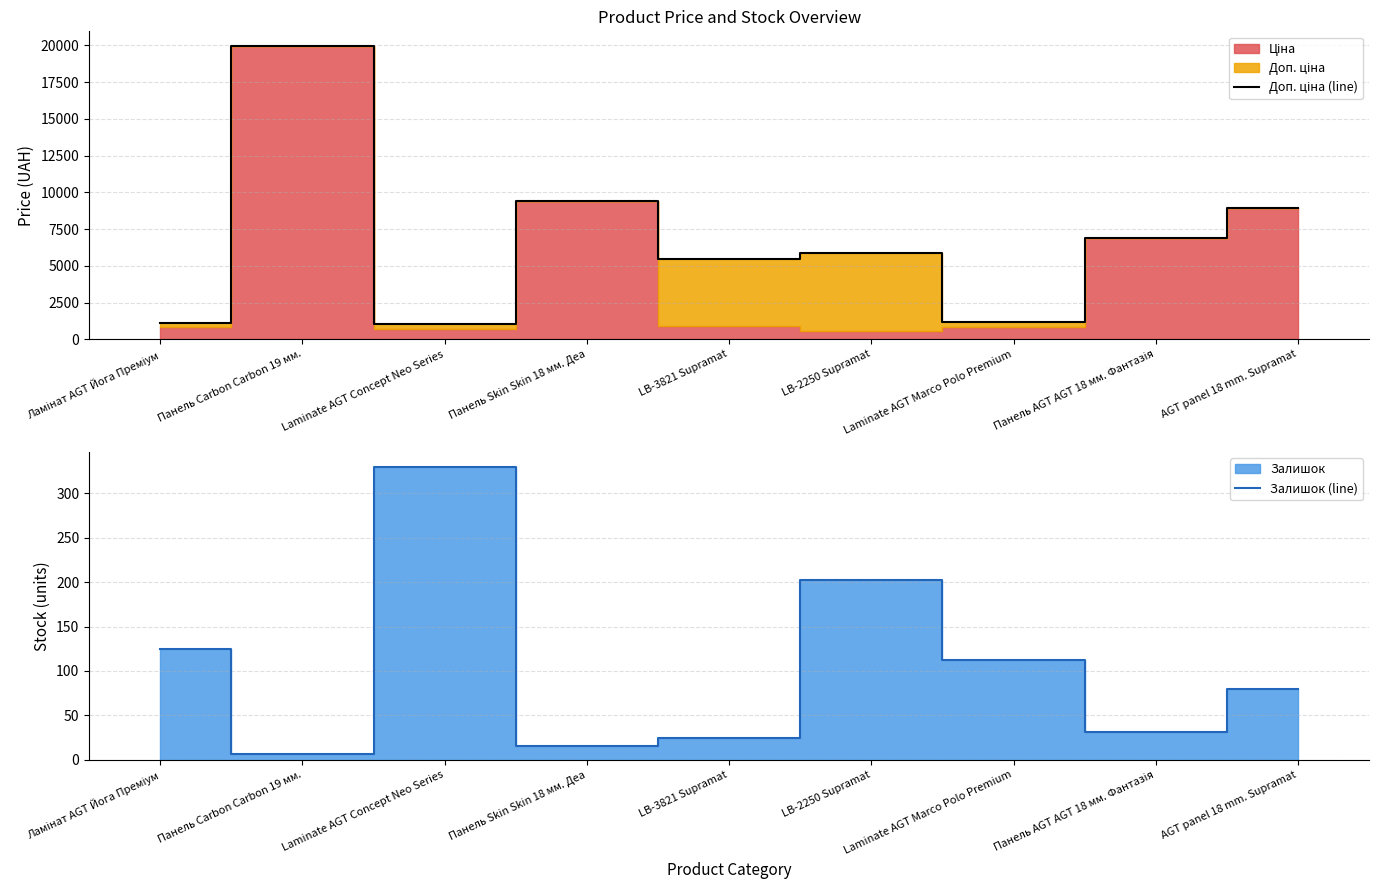

In Доп. ціна (line), how many points are lower than both neighbors (excluding endpoints)?

3